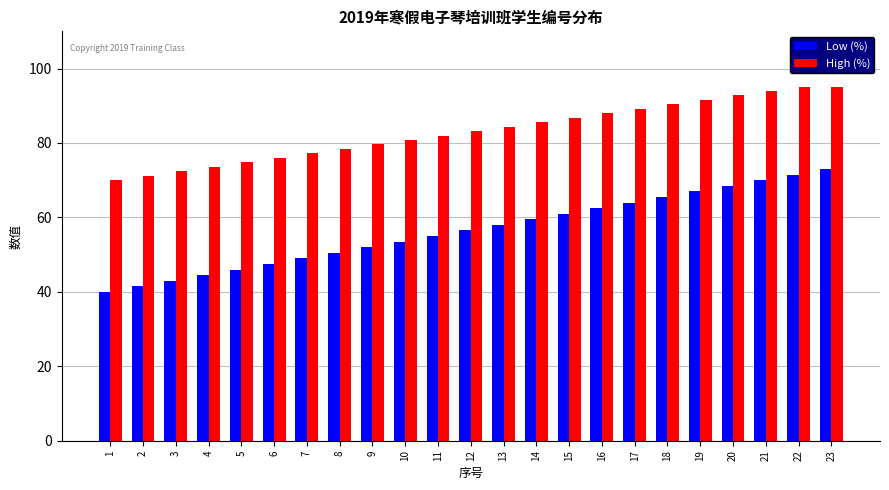

Which series has the largest total across all categories?

High (%)